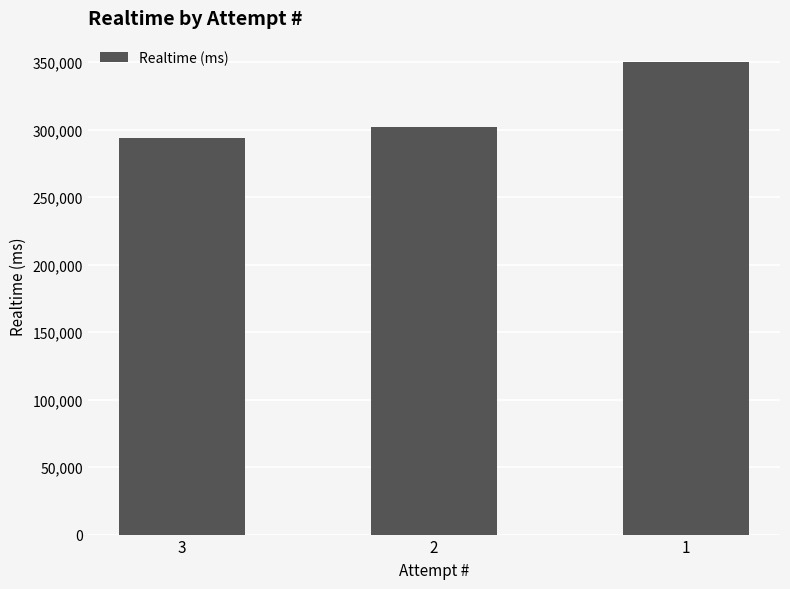

What is the difference between the maximum and minimum values?

56787